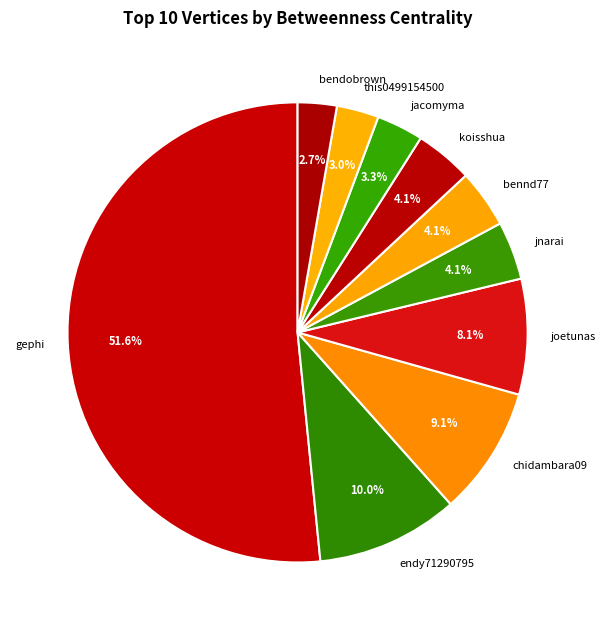

Which category has the biggest portion of the pie?

gephi